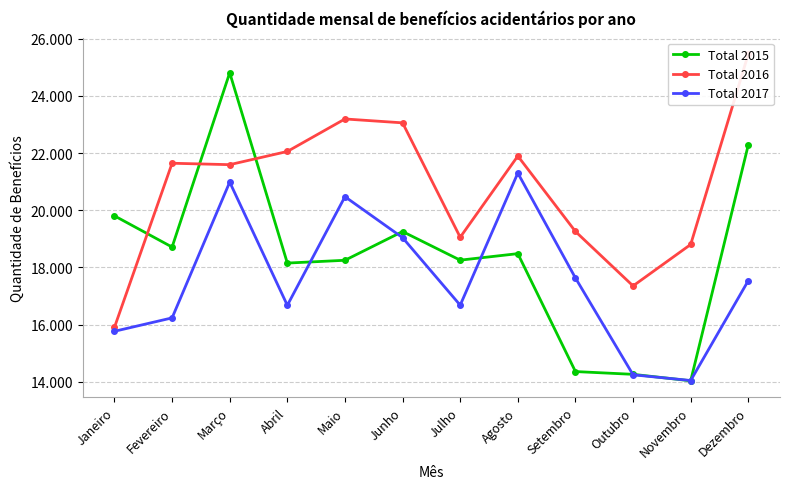

Where is the first local minimum for Total 2016?

Março